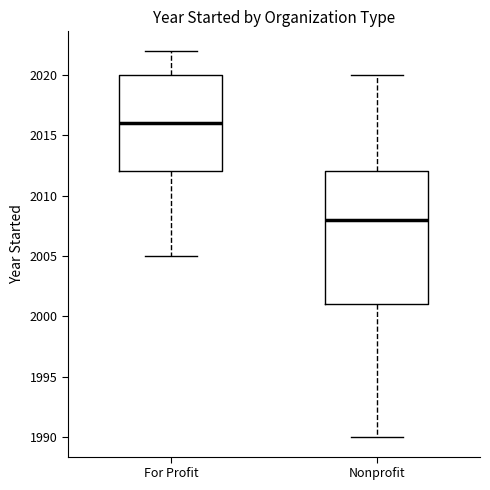

Which box's median line is the highest?

For Profit